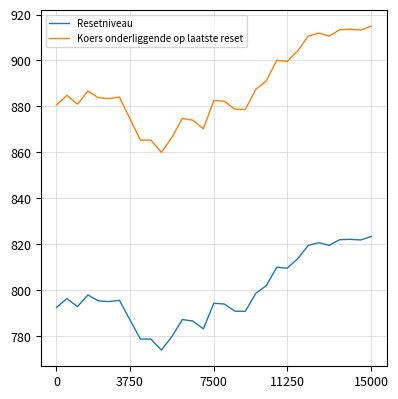

List the series in order of their overall mean, highest first.

Koers onderliggende op laatste reset, Resetniveau